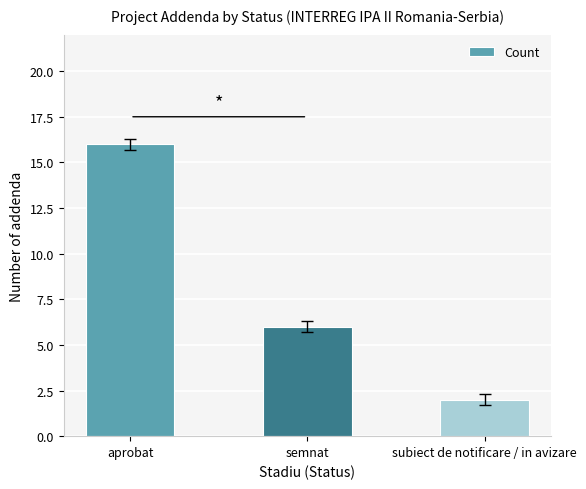

The chart shows a value of 2 at semnat. True or false?

False